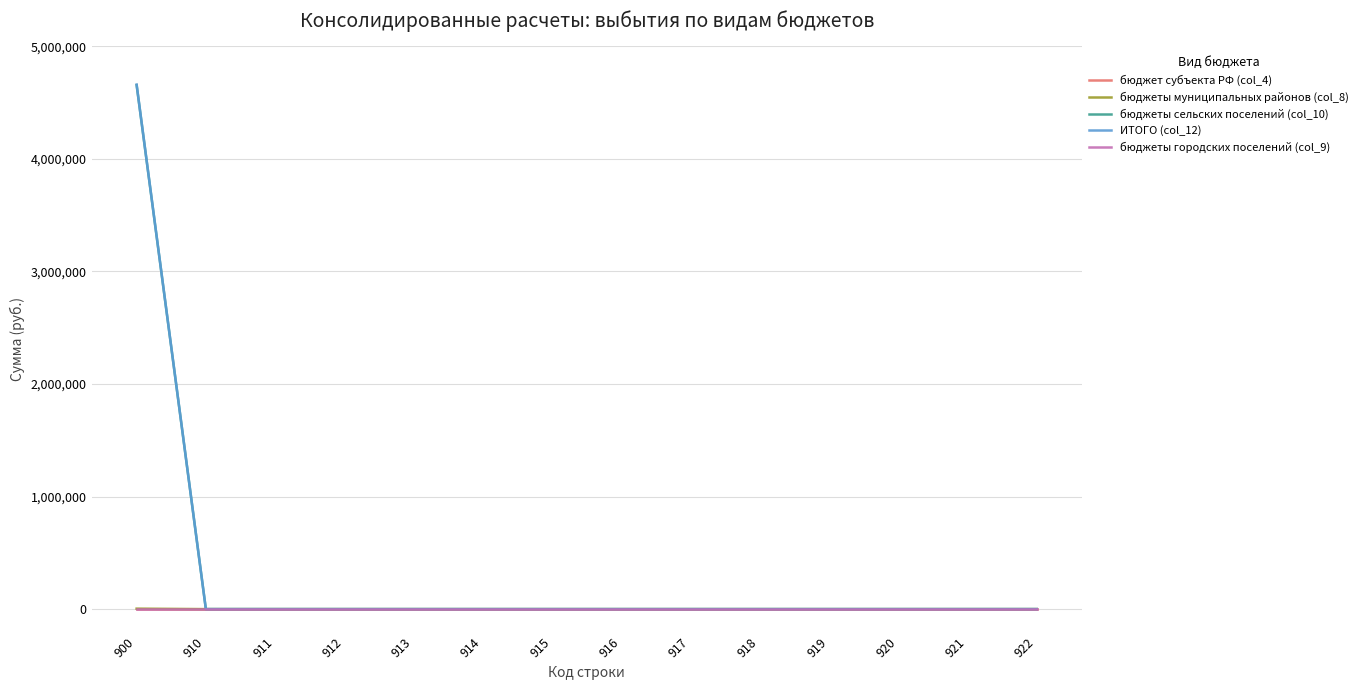

Reading right to left, list all the values displayed in this chart.

бюджет субъекта РФ (col_4): 0.0	0.0	0.0	0.0	0.0	0.0	0.0	0.0	0.0	0.0	0.0	0.0	0.0	0.0
бюджеты муниципальных районов (col_8): 0.0	0.0	0.0	0.0	0.0	0.0	0.0	0.0	0.0	0.0	0.0	0.0	0.0	4000.0
бюджеты сельских поселений (col_10): 0.0	0.0	0.0	0.0	0.0	0.0	0.0	0.0	0.0	0.0	0.0	0.0	0.0	4655025.8
ИТОГО (col_12): 0.0	0.0	0.0	0.0	0.0	0.0	0.0	0.0	0.0	0.0	0.0	0.0	0.0	4659025.8
бюджеты городских поселений (col_9): 0.0	0.0	0.0	0.0	0.0	0.0	0.0	0.0	0.0	0.0	0.0	0.0	0.0	0.0